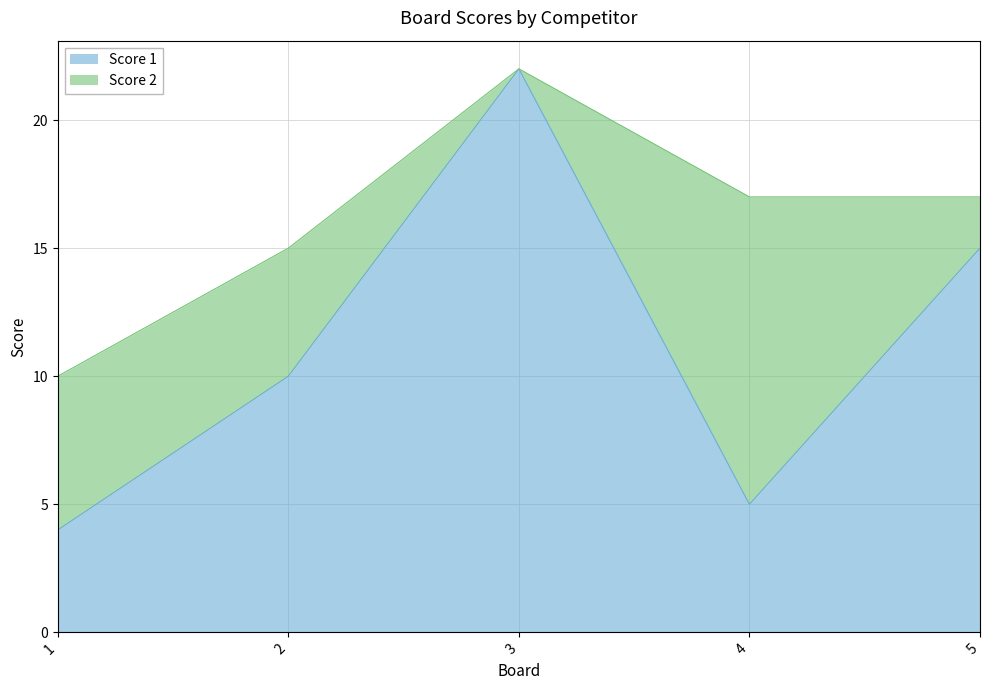

Approximately how many times larger is the value at 5 compared to 1?

3.8